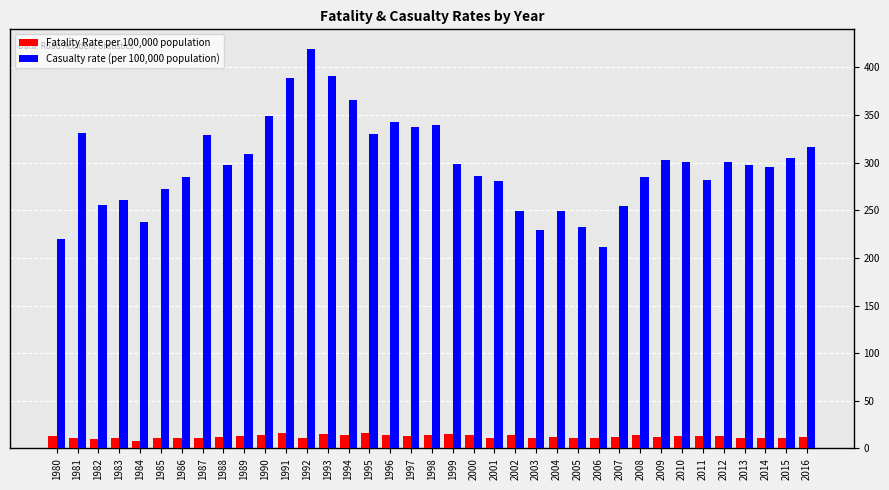

The value of Fatality Rate per 100,000 population at 2002 is 14. True or false?

True